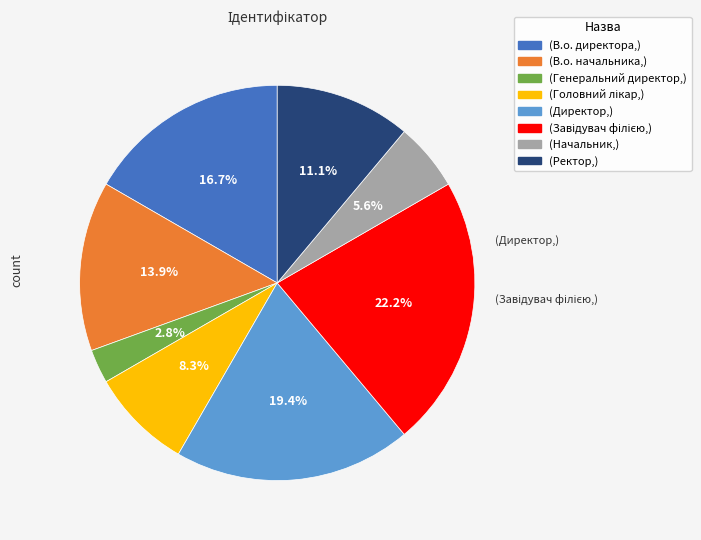

Does any single category account for the majority?

No